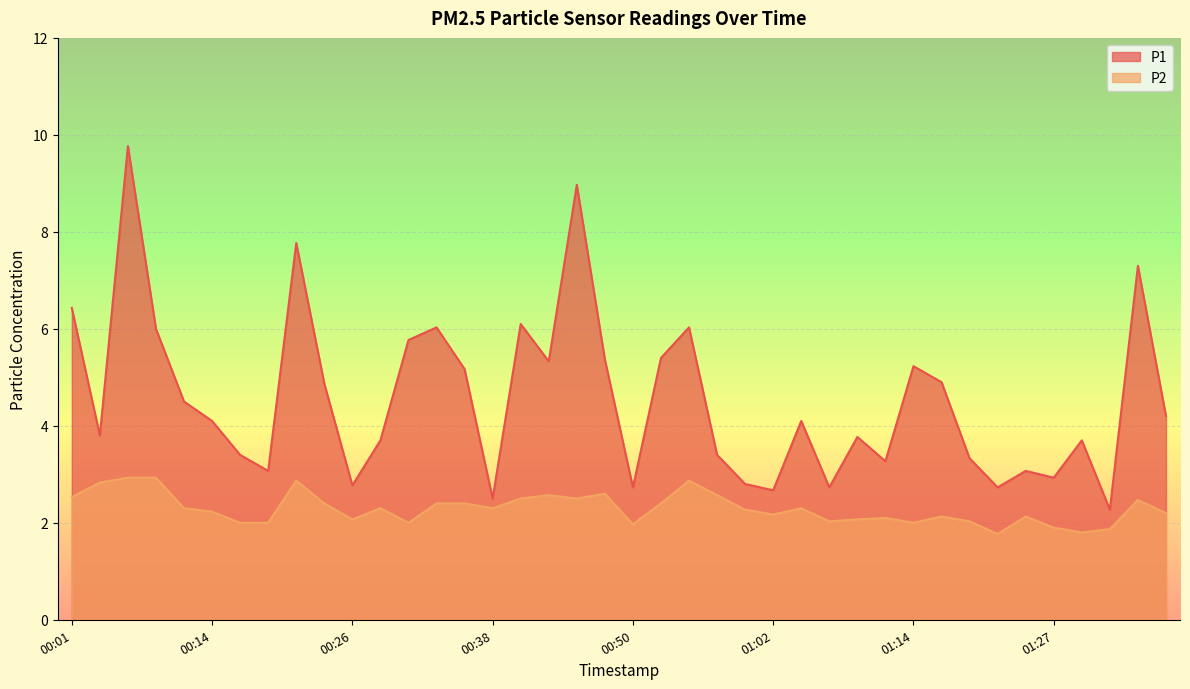

What is the difference between the maximum and second lowest values in the P1 series?

7.3